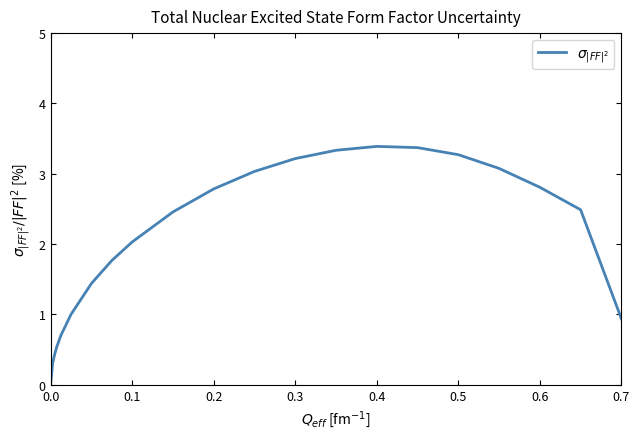

What is the maximum value shown in the chart?

3.4